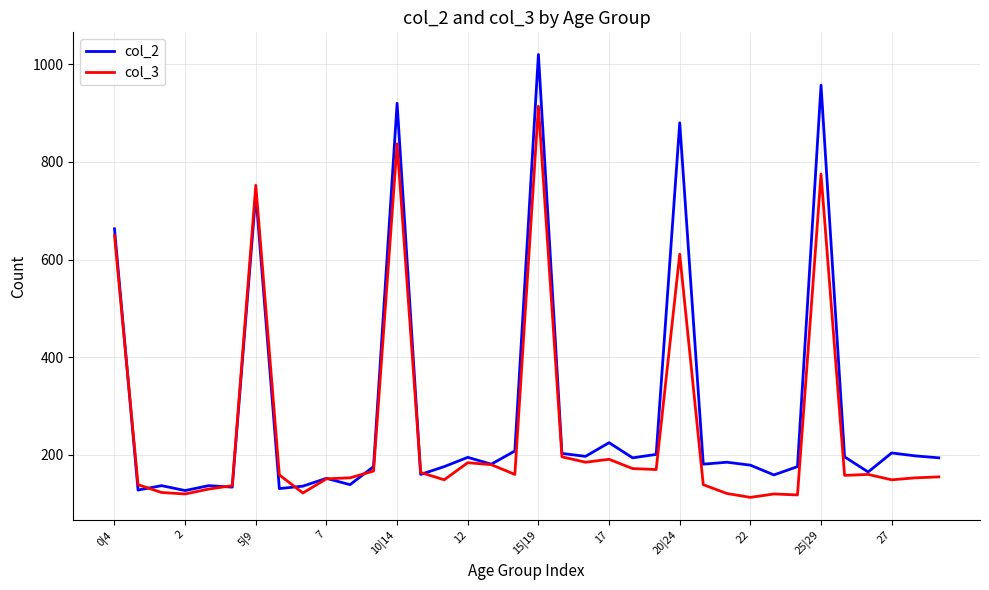

Which series has the largest range (max minus min)?

col_2